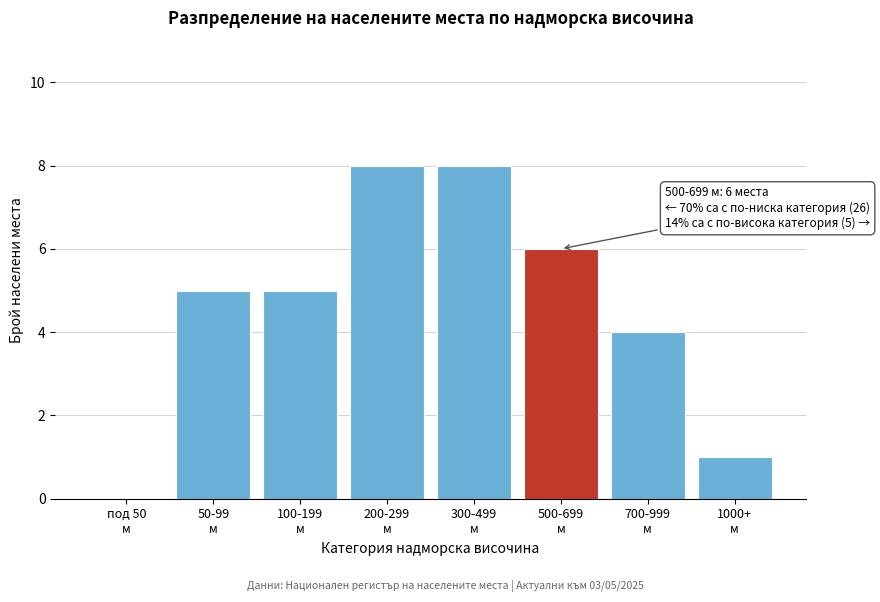

What is the greatest value displayed?

8